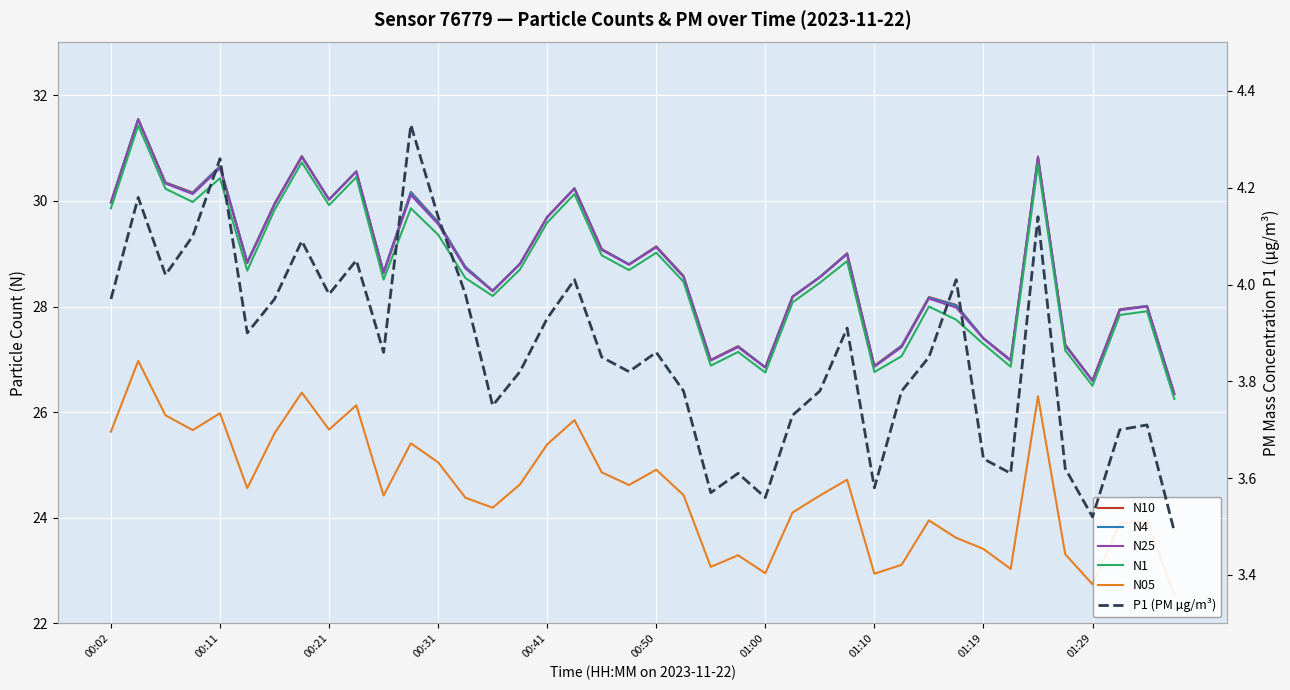

What is the smallest value displayed?

3.5